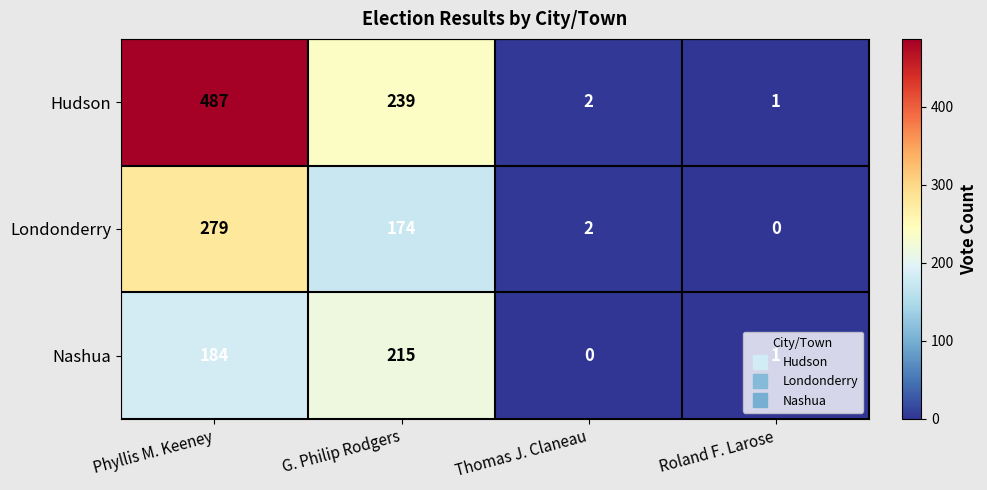

What is the sum of all Nashua values?

400